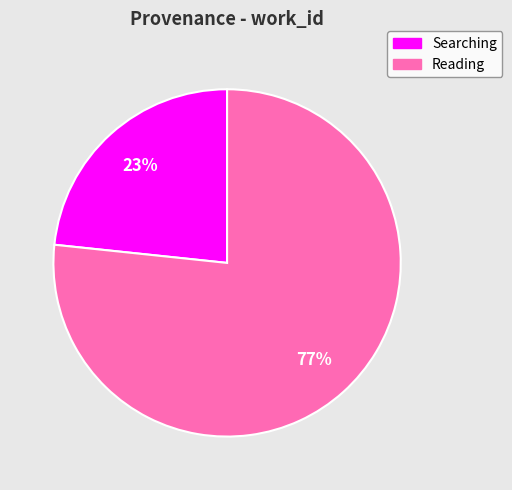

Is there any slice that represents more than half of the pie?

Yes